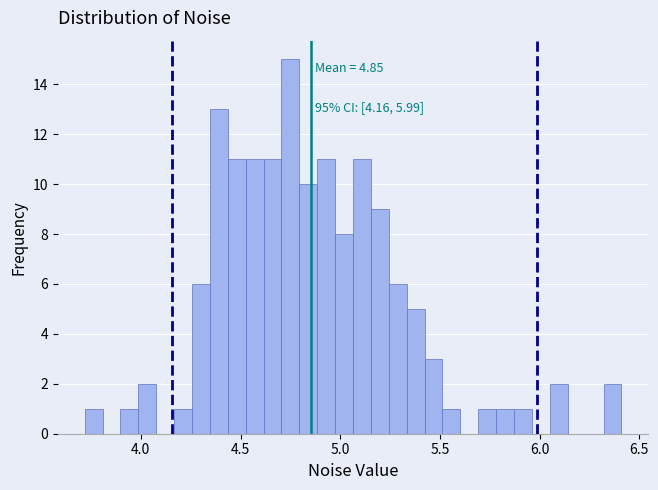

Around what value on the x-axis is the tallest bar? Give the approximate position of its centre, as read against the axis.

4.75